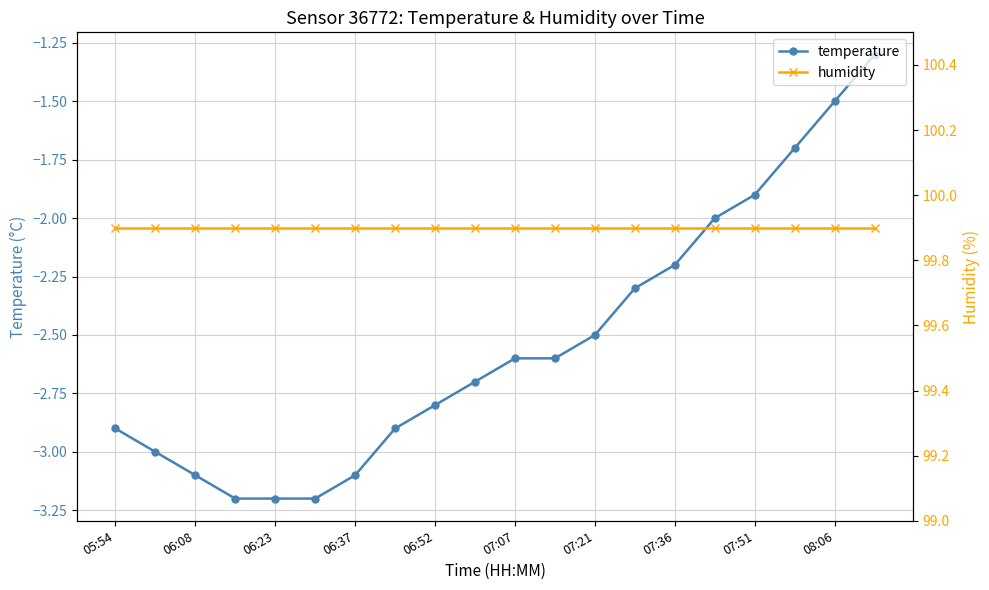

What are all the series names shown in the legend?

temperature, humidity